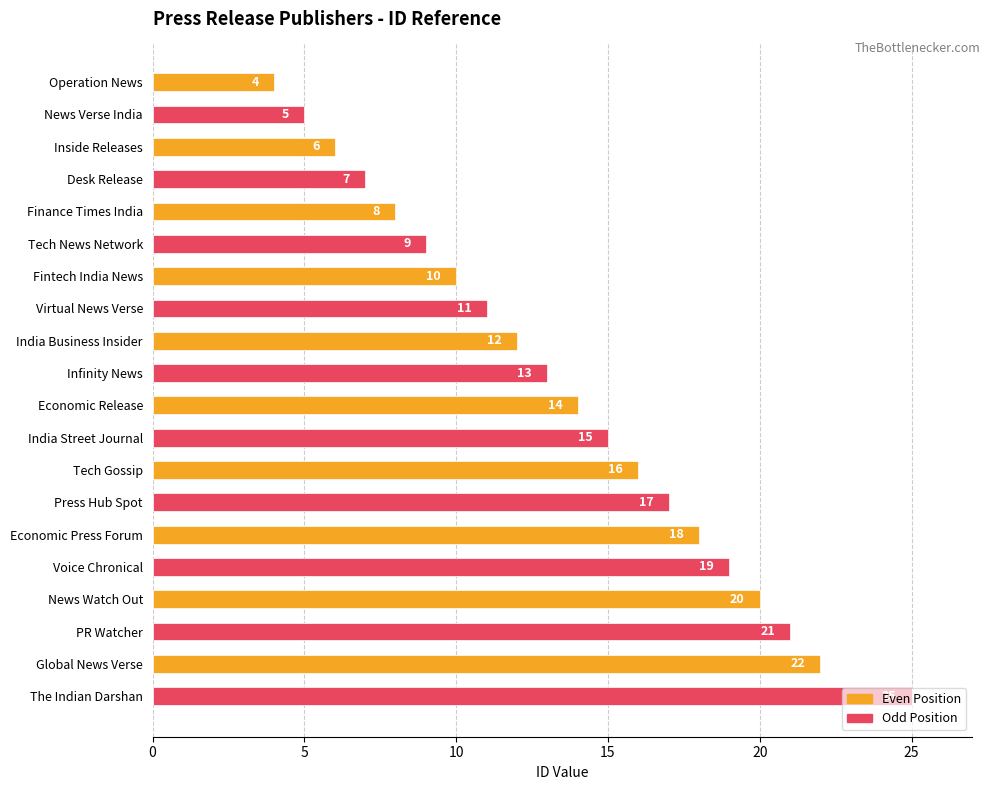

Where is the data nearest to the value 14?

Economic Release